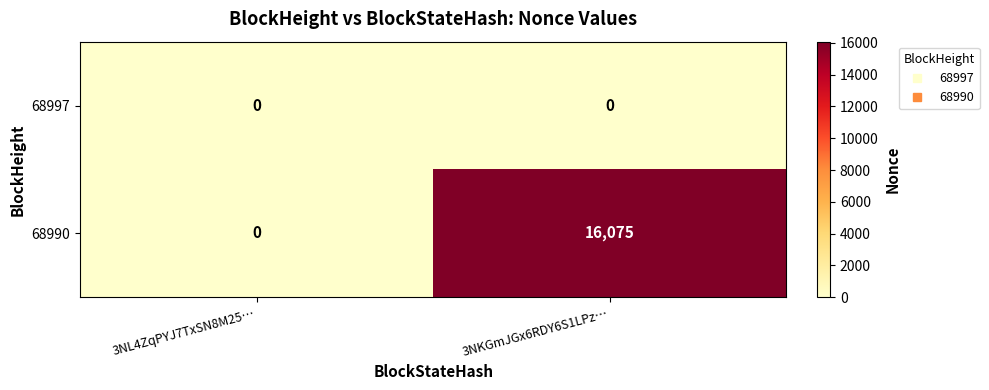

What is the greatest value displayed?

16075